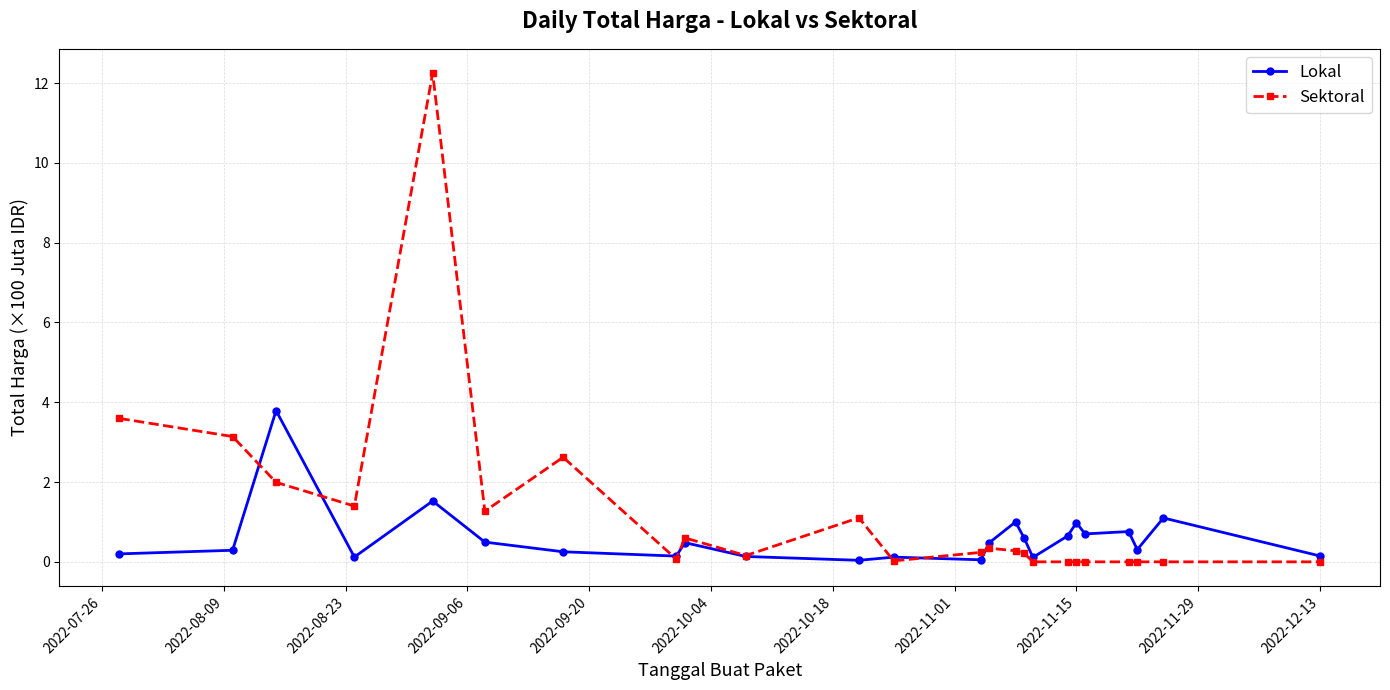

How many categories are shown in the chart?

24